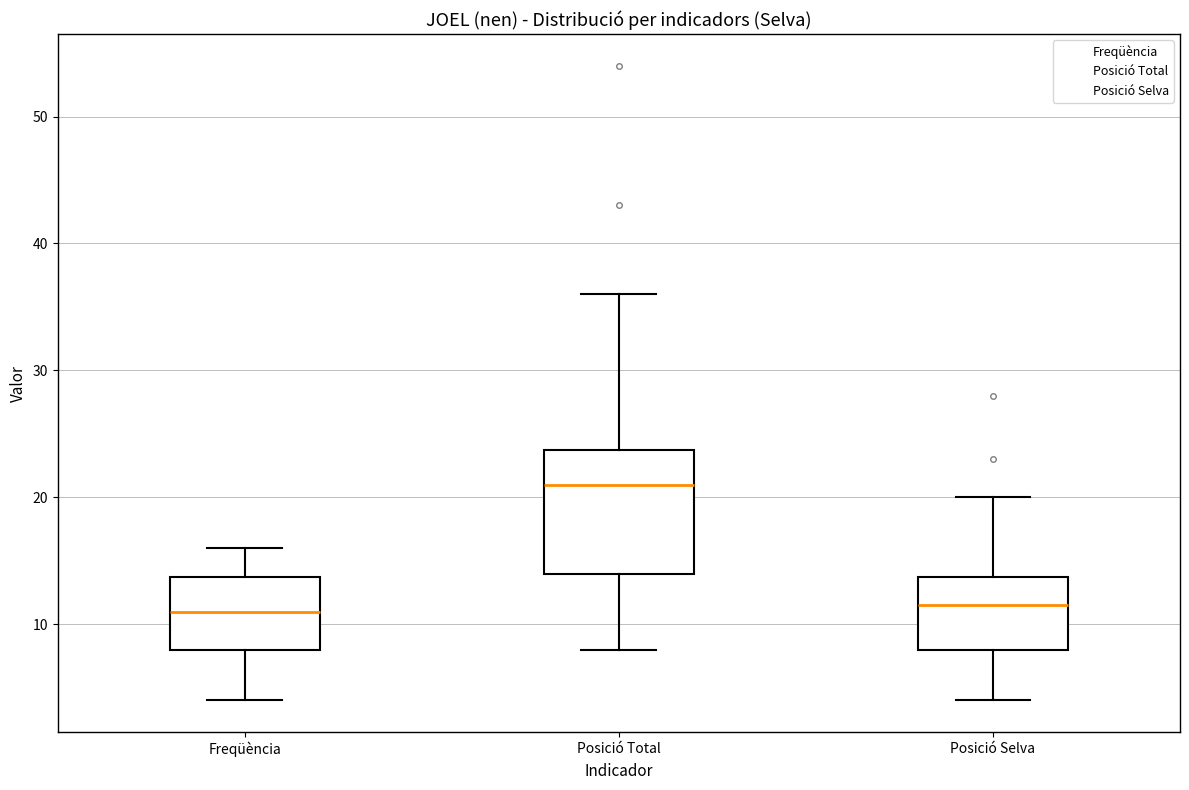

Where does the upper whisker of the box for Freqüència end on the y-axis? The values are not printed on the chart, so give them approximately, as read against the axis.

16